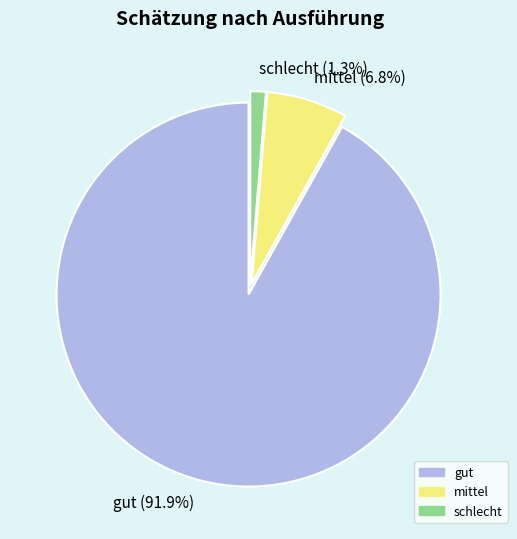

Which category accounts for the majority?

gut